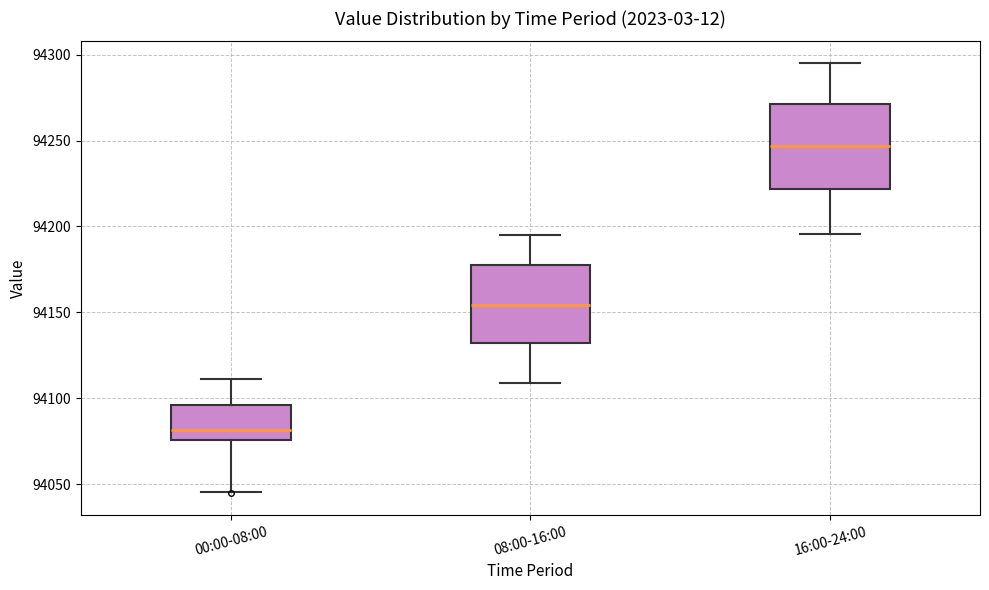

Where does the lower whisker of the box for 00:00-08:00 end on the y-axis? The values are not printed on the chart, so give them approximately, as read against the axis.

94045